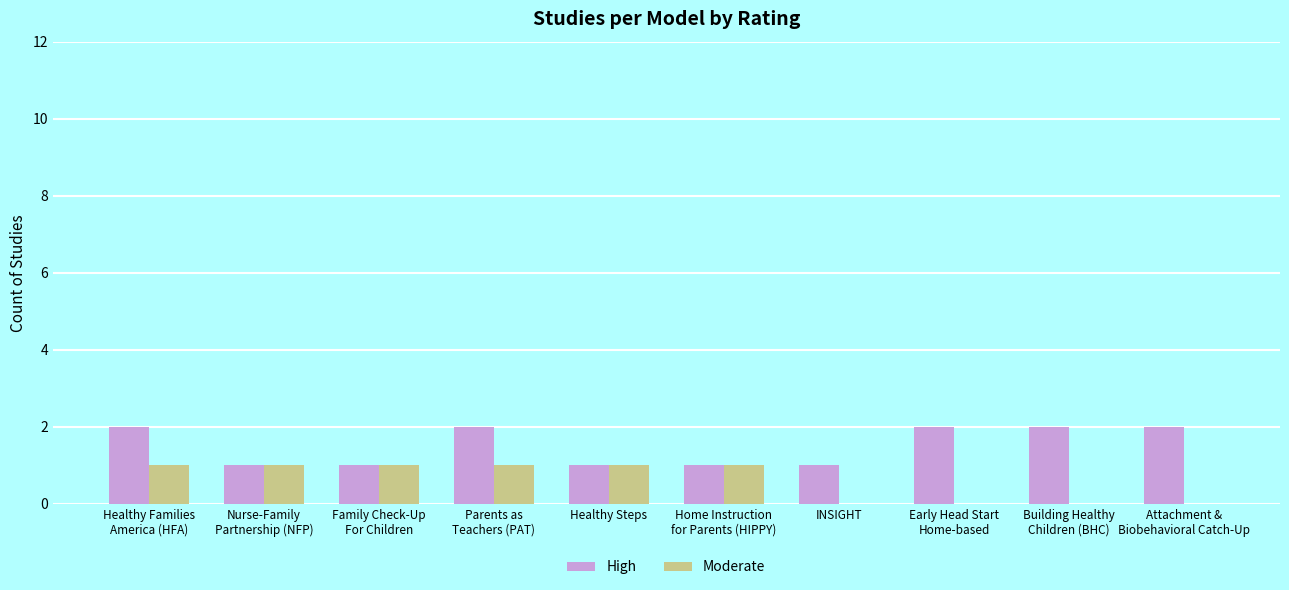

Are the bars grouped side by side (vs. stacked)?

Yes